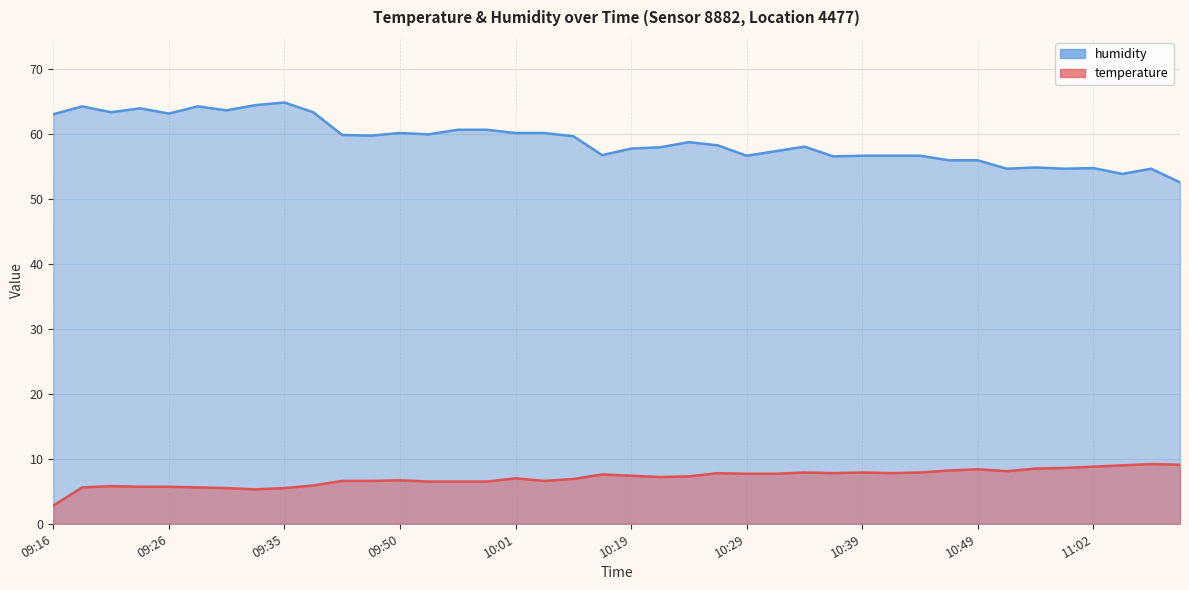

What is the label of the 19th point from the right?

10:21